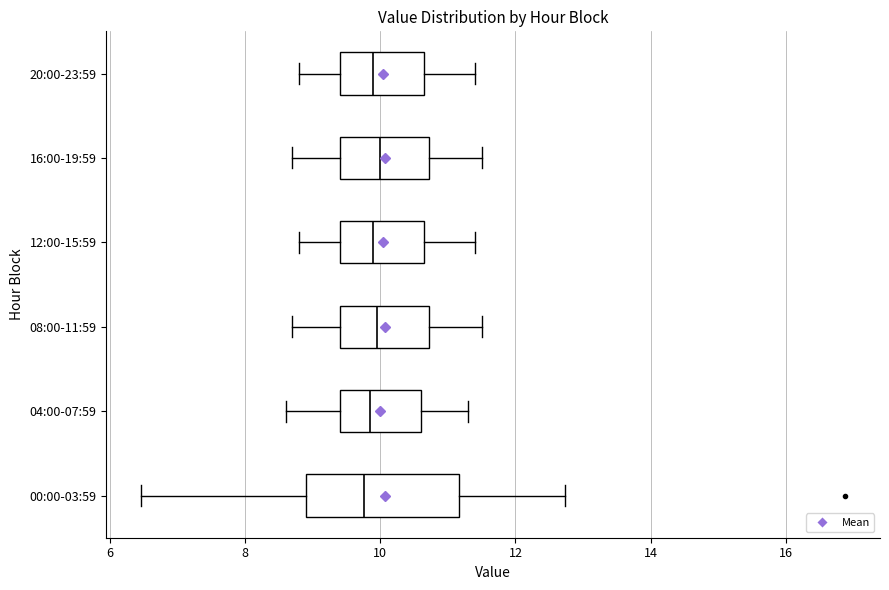

Reading bottom to top, read every box against the x-axis: the position of its median line, the range the box covers, and the ends of its whiskers. The values are not printed on the chart, so give them approximately, as read against the axis.

00:00-03:59: median 9.8, box 9.0 to 11.2, whiskers 6.4 to 12.8
04:00-07:59: median 9.8, box 9.4 to 10.6, whiskers 8.6 to 11.4
08:00-11:59: median 10.0, box 9.4 to 10.8, whiskers 8.8 to 11.6
12:00-15:59: median 10.0, box 9.4 to 10.6, whiskers 8.8 to 11.4
16:00-19:59: median 10.0, box 9.4 to 10.8, whiskers 8.8 to 11.6
20:00-23:59: median 10.0, box 9.4 to 10.6, whiskers 8.8 to 11.4